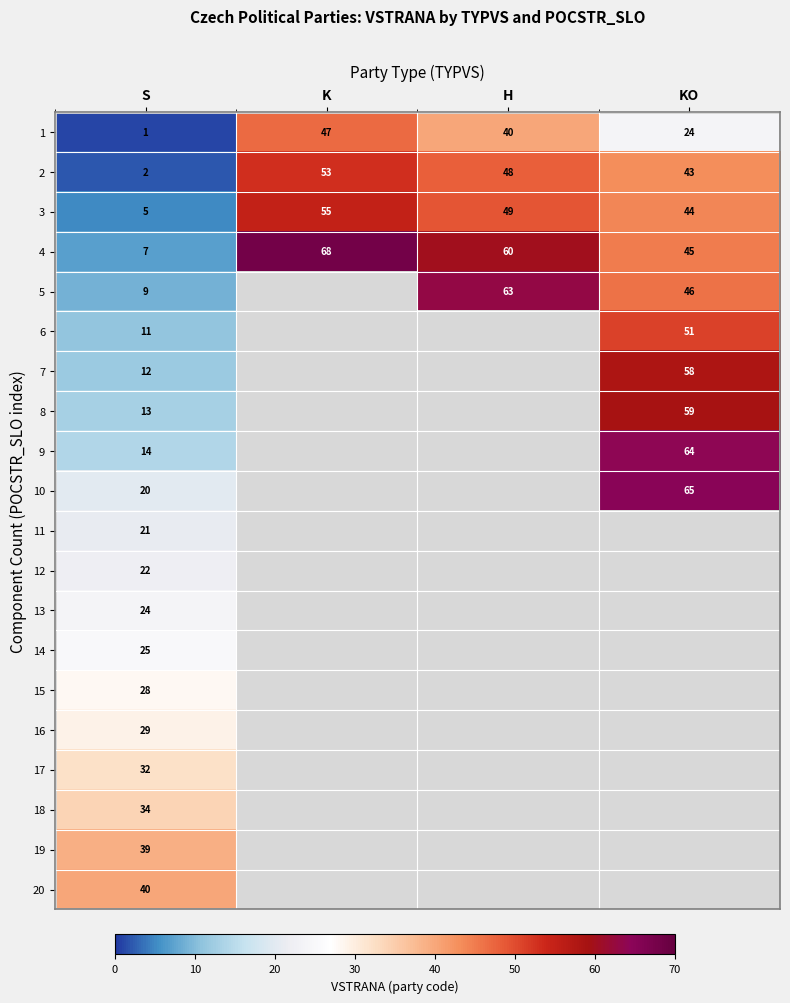

Rank the series at S from lowest to highest value.

1, 2, 3, 4, 5, 6, 7, 8, 9, 10, 11, 12, 13, 14, 15, 16, 17, 18, 19, 20